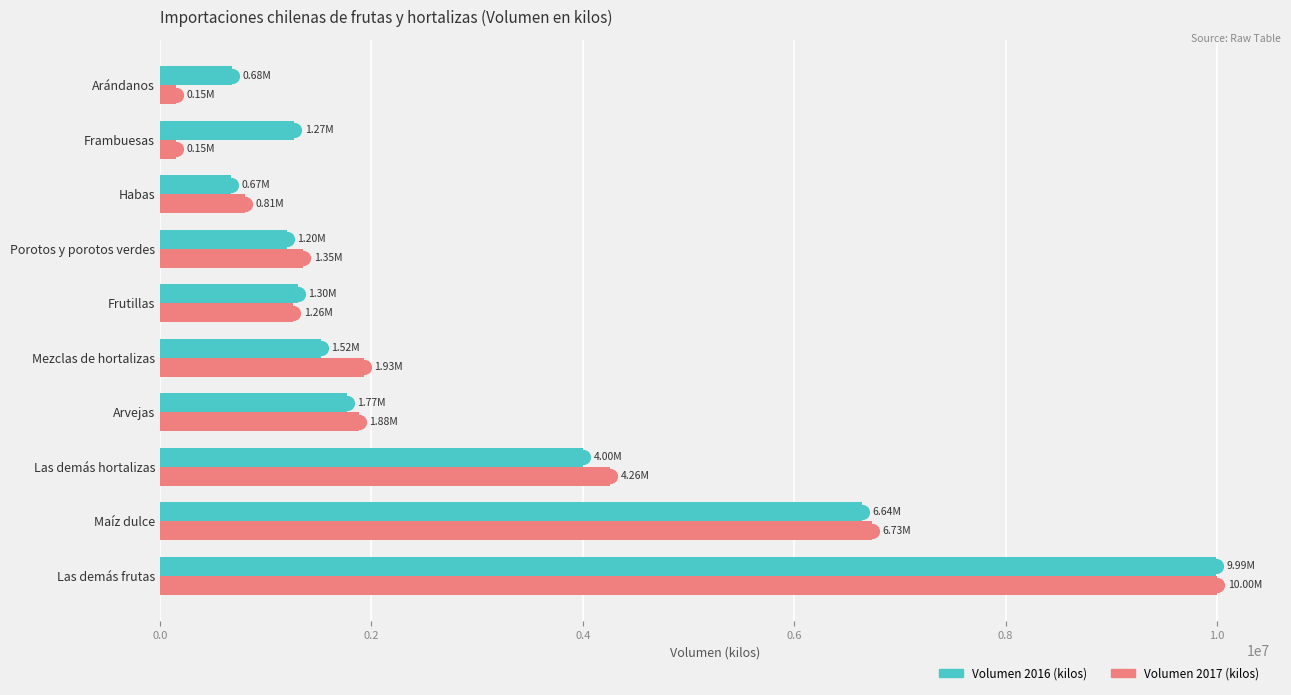

Is the value of Volumen 2016 (kilos) at Habas greater than the value of Volumen 2017 (kilos) at Las demás frutas?

No